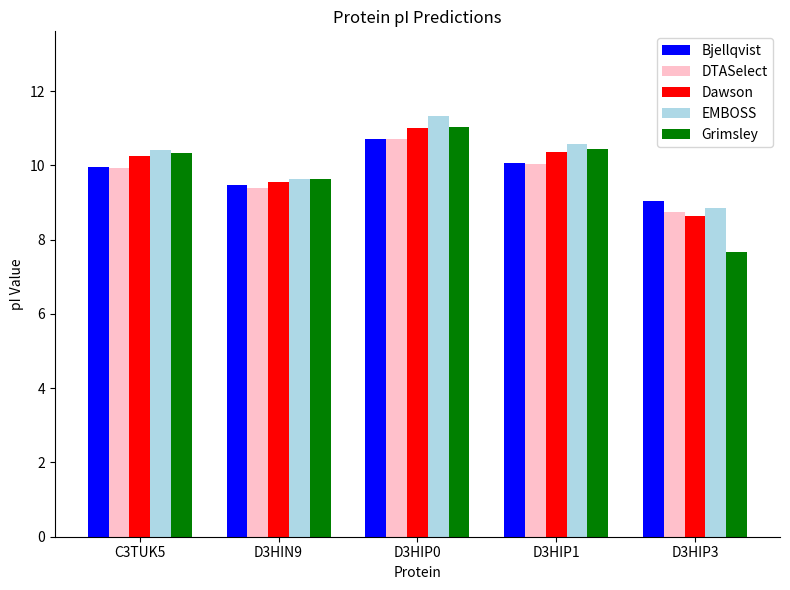

What is the difference between the highest and lowest values at D3HIN9?

0.3